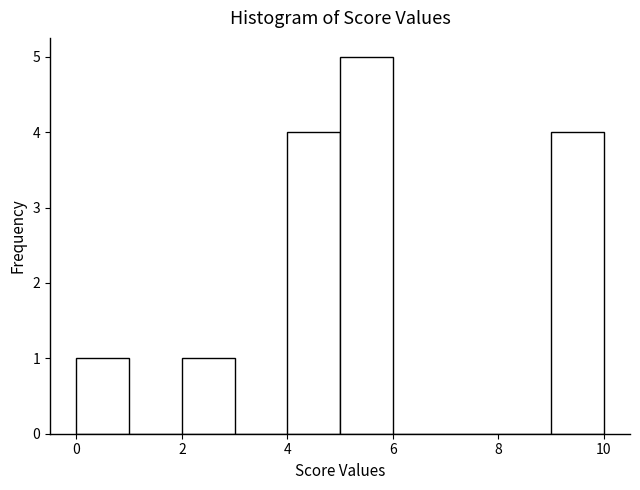

Over which range of the x-axis is the bar tallest?

5 to 6